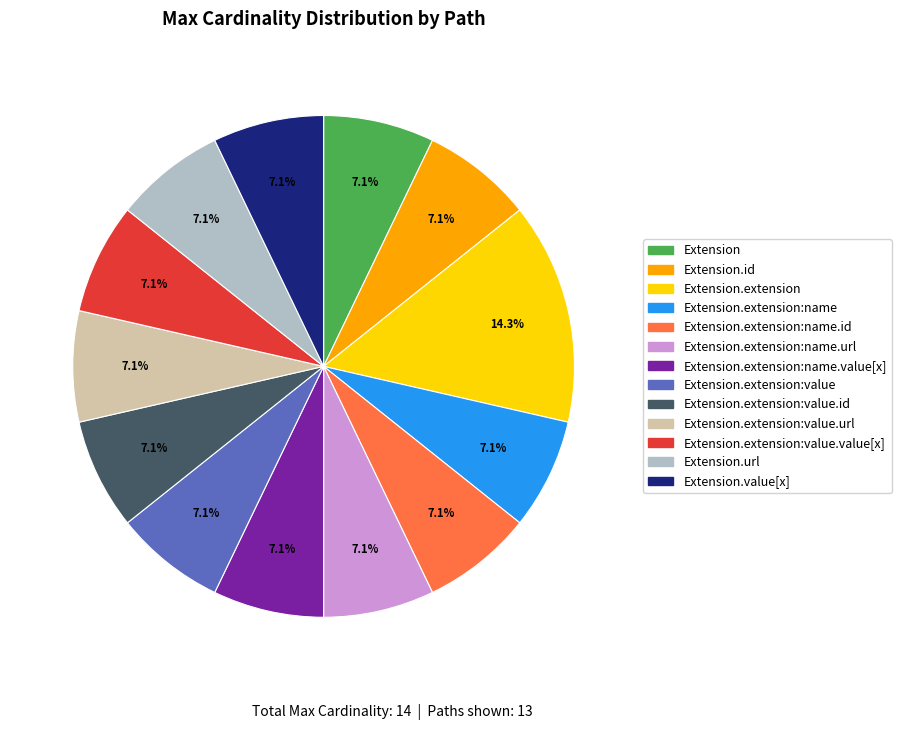

Is there any slice that represents more than half of the pie?

No